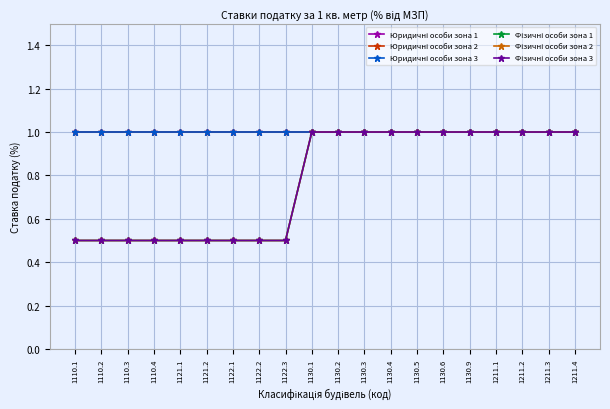

Which series has the largest total across all categories?

Юридичні особи зона 1